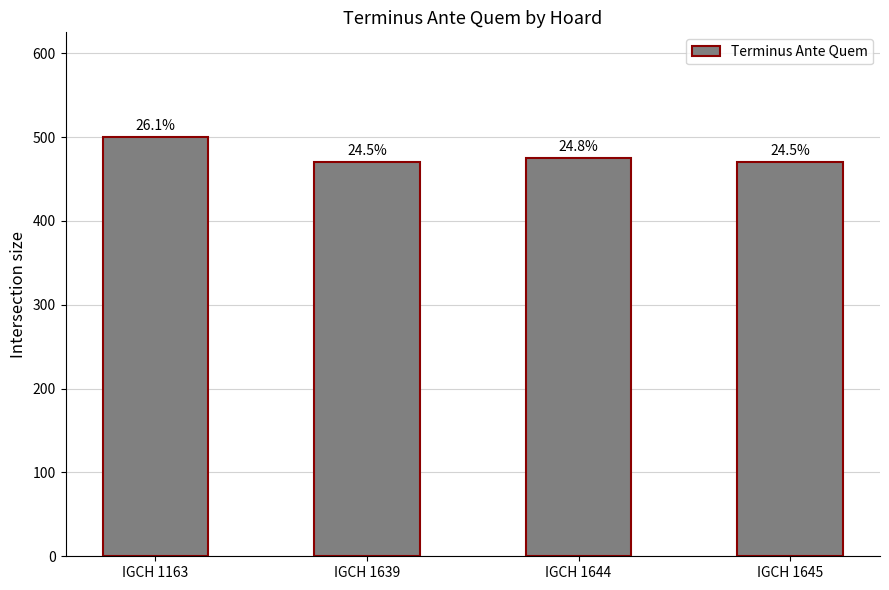

Are the bars horizontal?

No